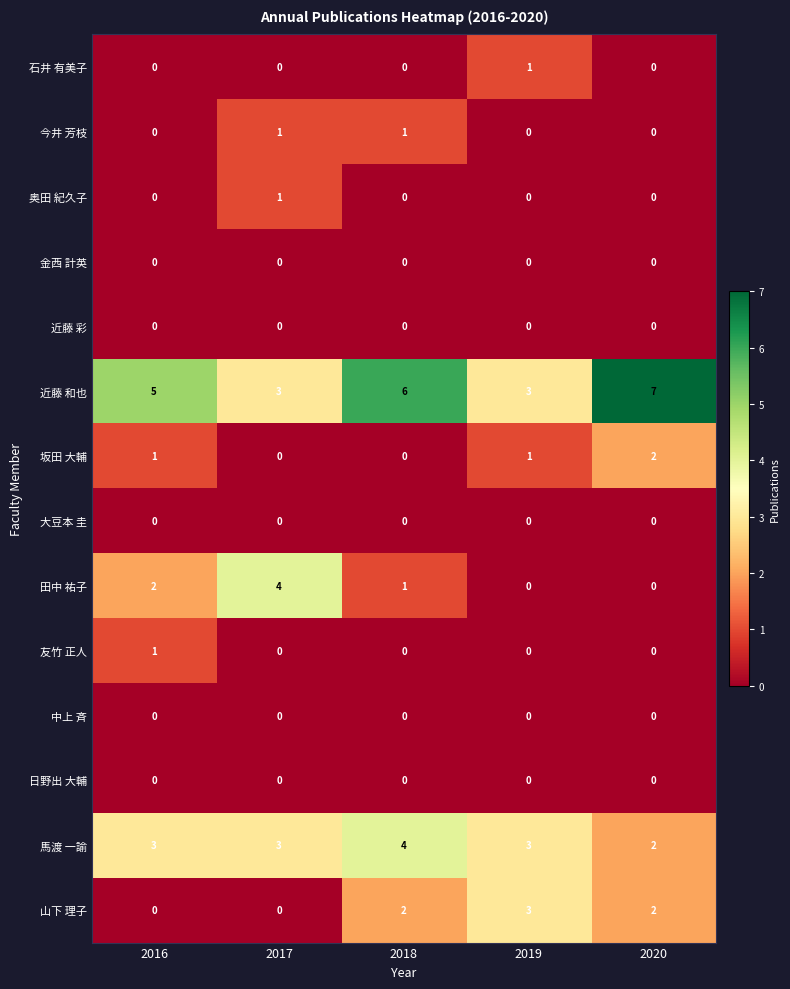

Count the 馬渡 一諭 values in the range 3 to 4.

4